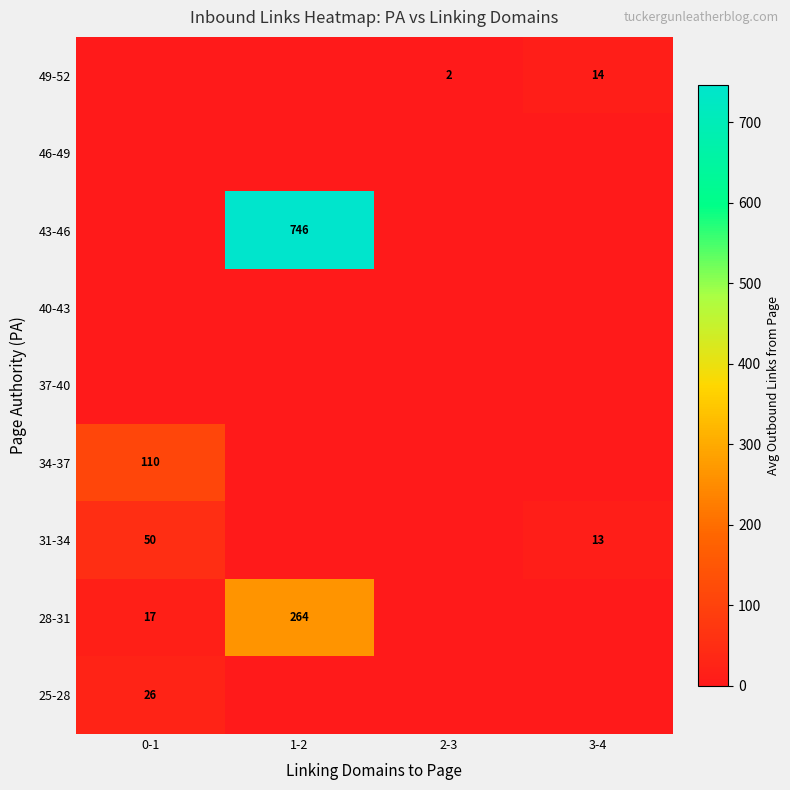

What is the sum of the 31-34 values at 0-1 and 3-4?

63